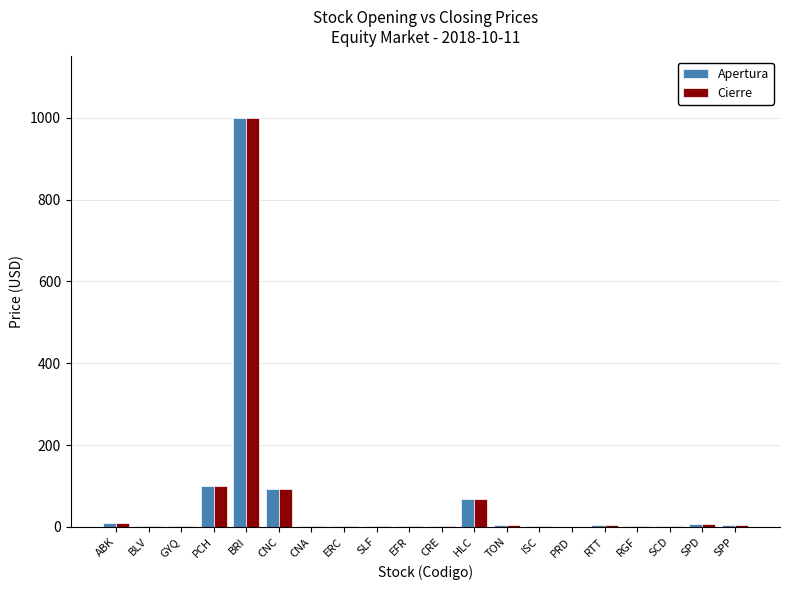

How many groups of bars are there?

20